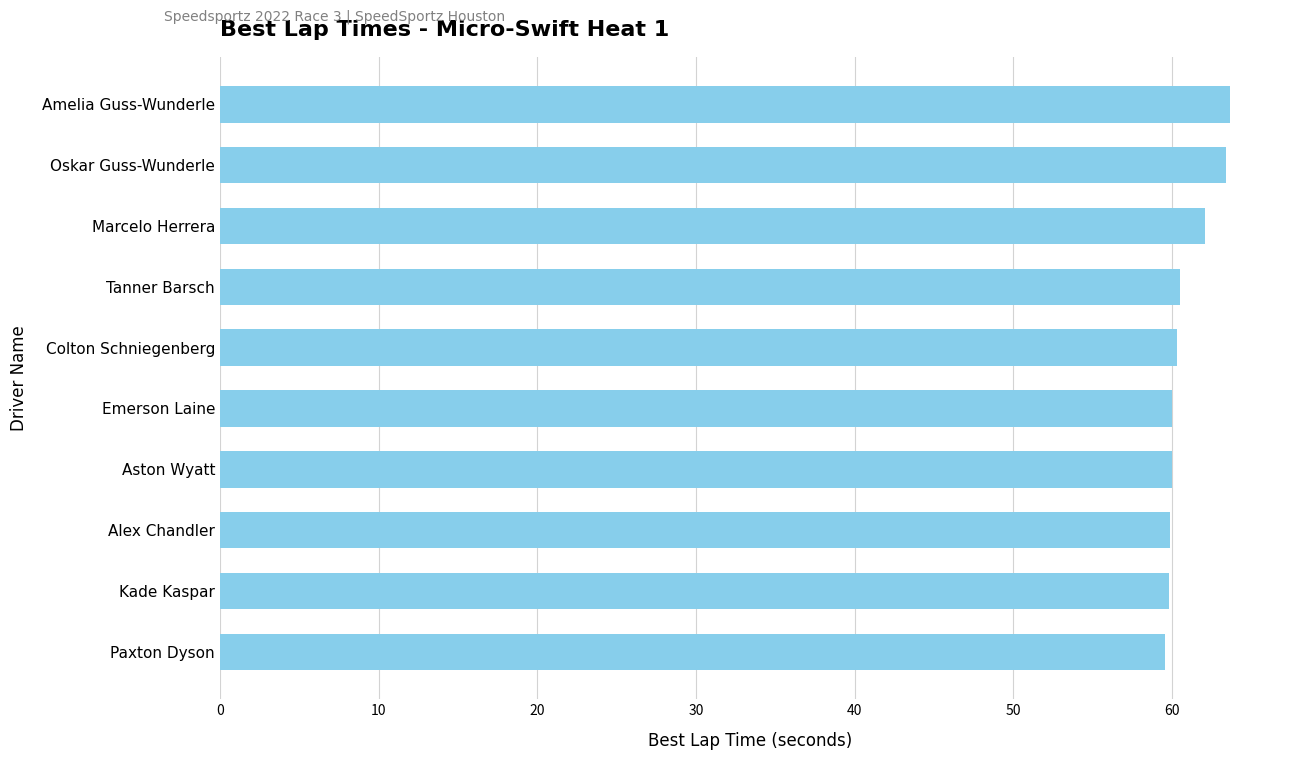

What is the change in value from Aston Wyatt to Amelia Guss-Wunderle?

+3.6